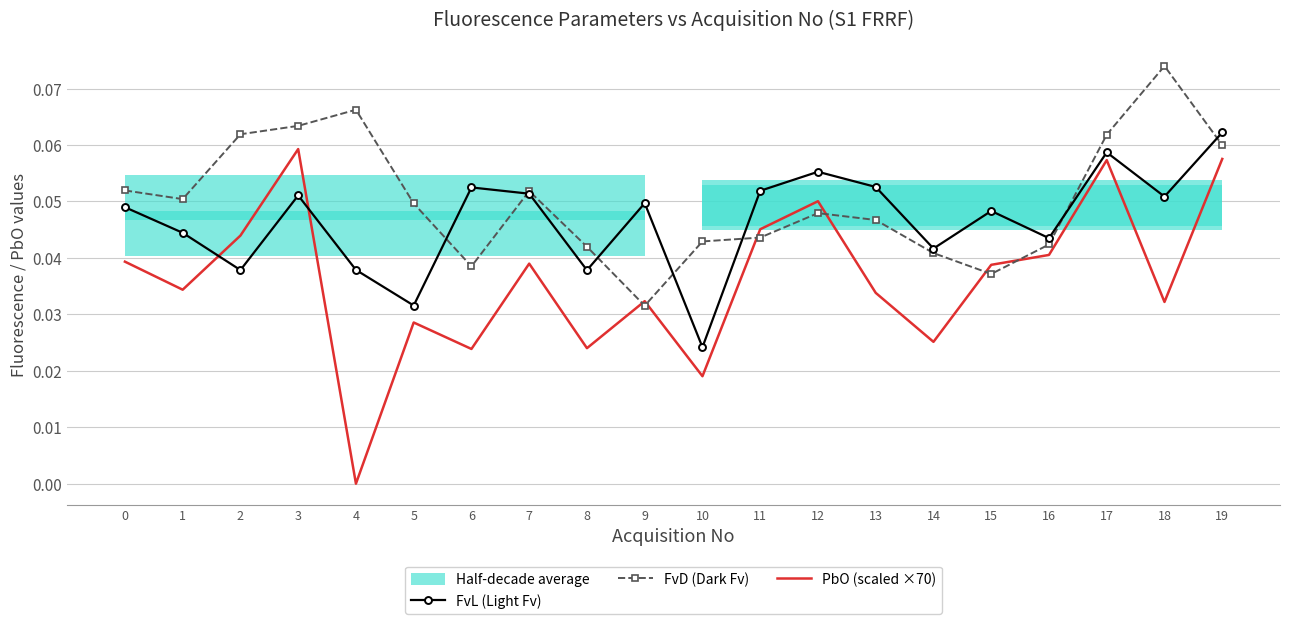

Reading left to right, transcribe all the data shown in this chart.

FvL (Light Fv): 0.0	0.0	0.0	0.1	0.0	0.0	0.1	0.1	0.0	0.0	0.0	0.1	0.1	0.1	0.0	0.0	0.0	0.1	0.1	0.1
FvD (Dark Fv): 0.1	0.1	0.1	0.1	0.1	0.0	0.0	0.1	0.0	0.0	0.0	0.0	0.0	0.0	0.0	0.0	0.0	0.1	0.1	0.1
PbO (scaled ×70): 0.0	0.0	0.0	0.1	0.0	0.0	0.0	0.0	0.0	0.0	0.0	0.0	0.1	0.0	0.0	0.0	0.0	0.1	0.0	0.1